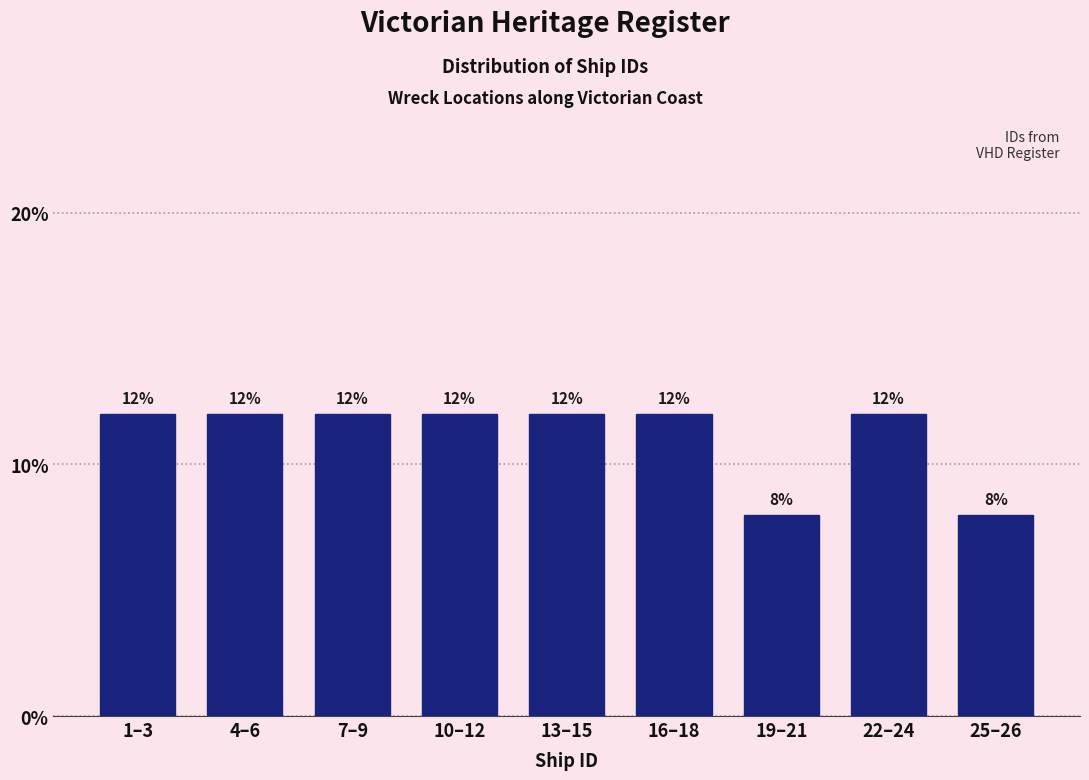

Reading left to right, list all the values displayed in this chart.

1–3=12	4–6=12	7–9=12	10–12=12	13–15=12	16–18=12	19–21=8	22–24=12	25–26=8